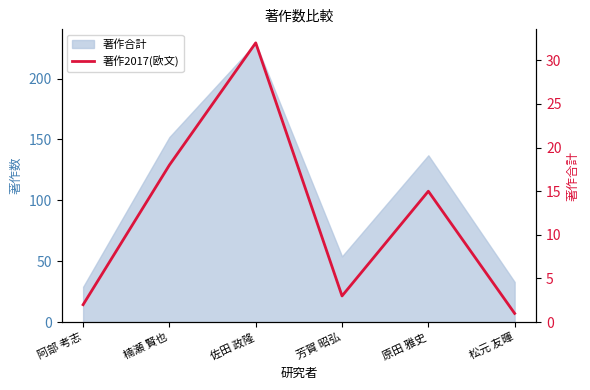

Reading right to left, what are all the values shown in this chart?

1	15	3	32	18	2